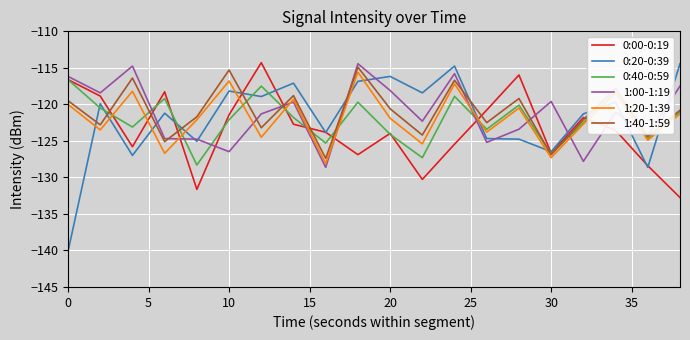

Is this an area chart (filled region under the line)?

No